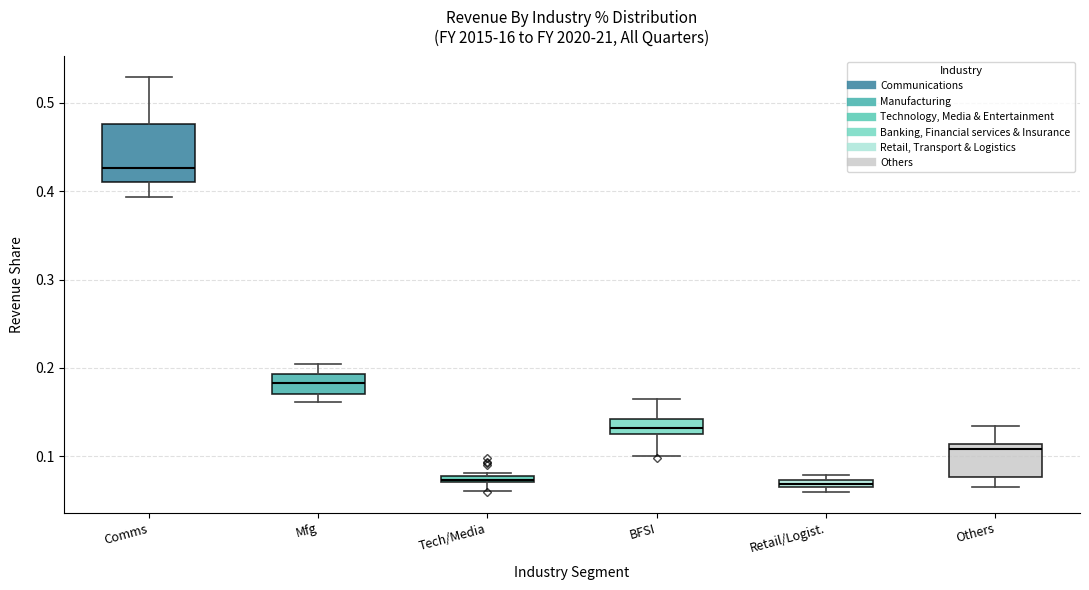

Which box is the tallest, from its lower edge to its upper edge?

Comms